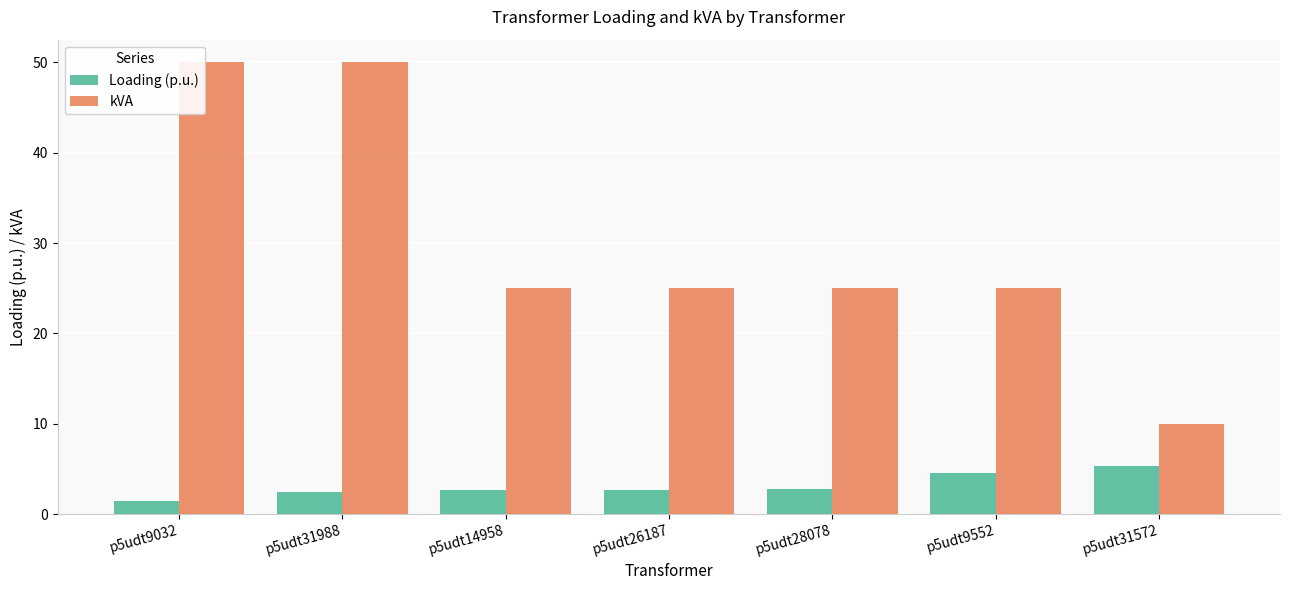

The value of Loading (p.u.) at p5udt28078 is 2.8. True or false?

True